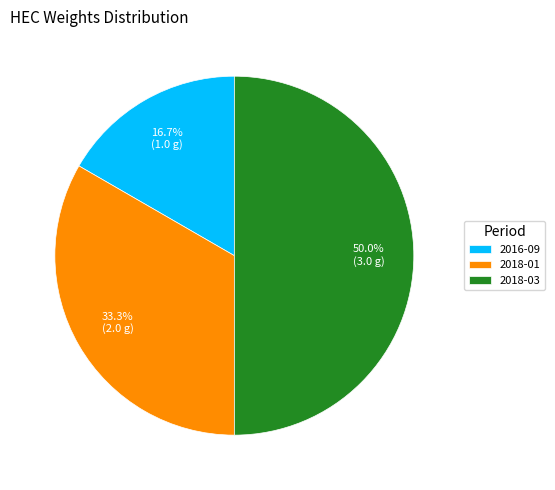

The 2018-01 slice represents 33% of the pie. True or false?

True